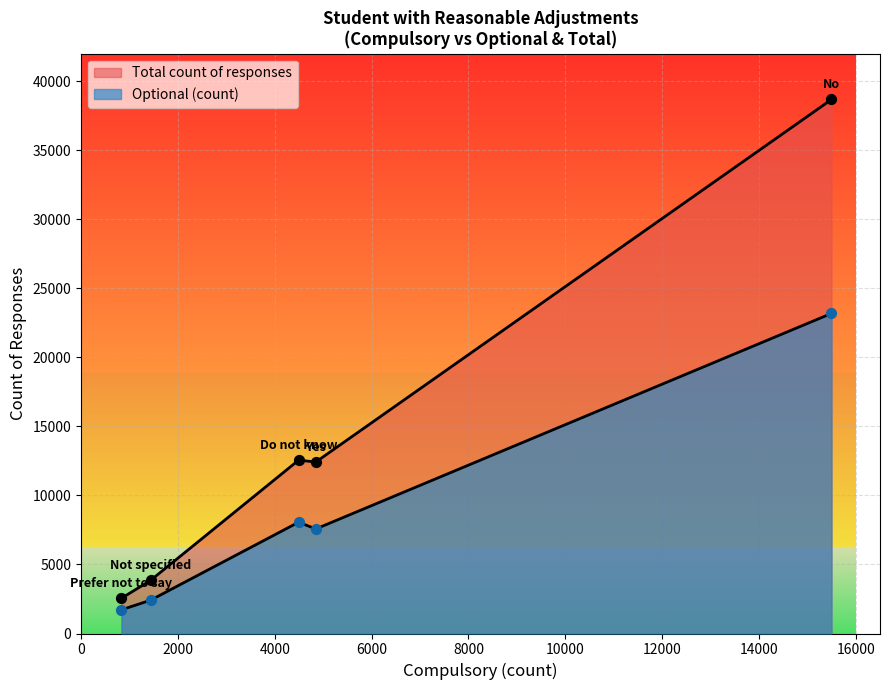

Is the value of Total count of responses at Do not know greater than the value of Optional (count) at Not specified?

Yes